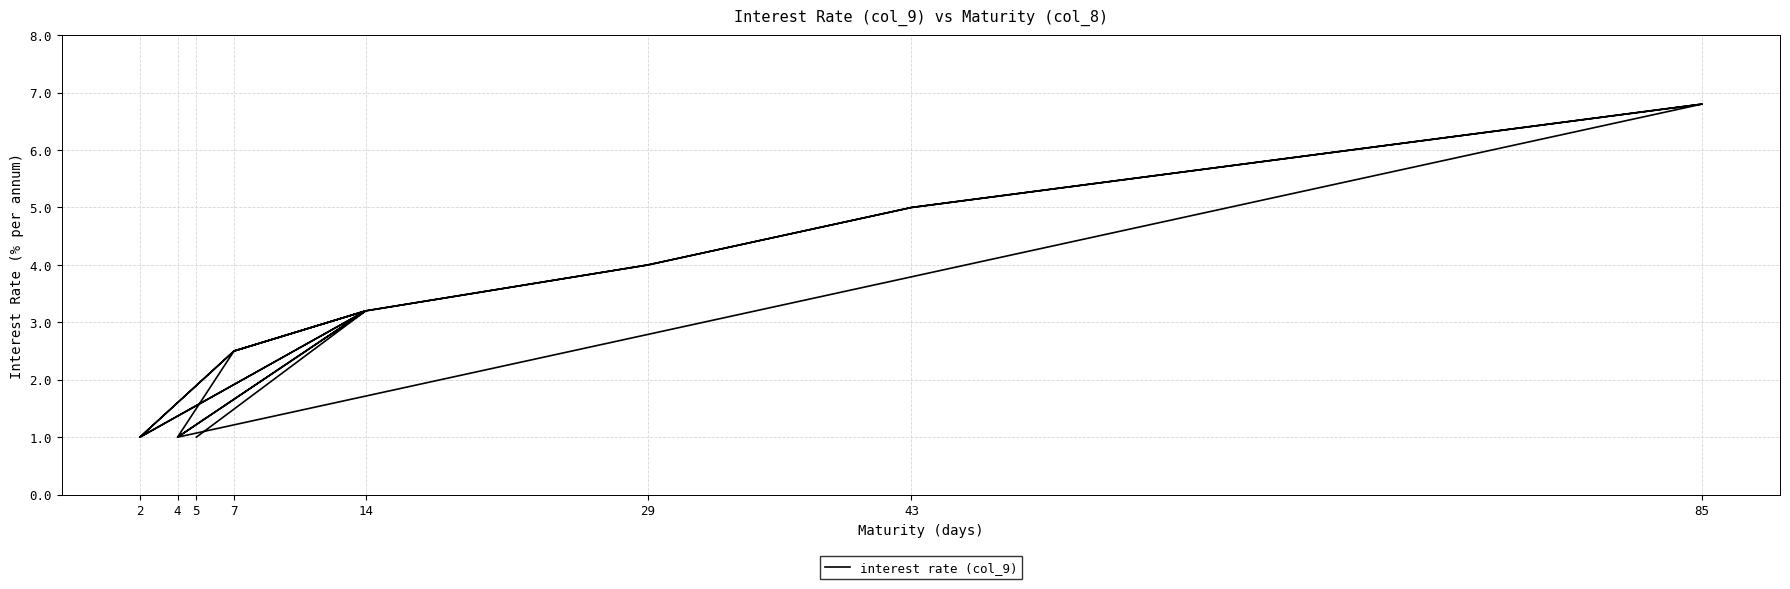

How many interior local peaks (higher than both neighbors) does the data have?

4